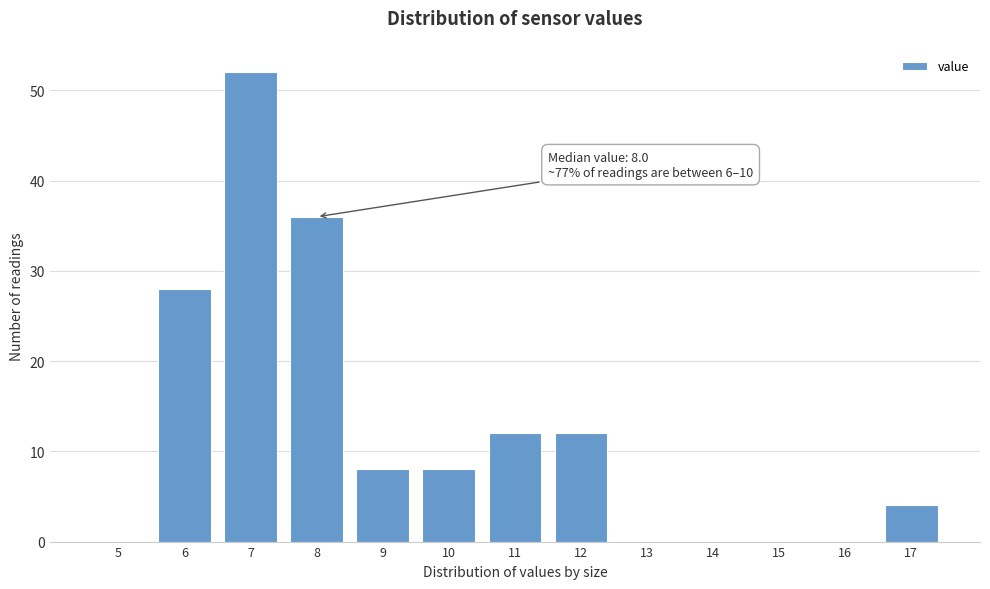

Reading left to right, transcribe all the data shown in this chart.

5=0	6=28	7=52	8=36	9=8	10=8	11=12	12=12	13=0	14=0	15=0	16=0	17=4